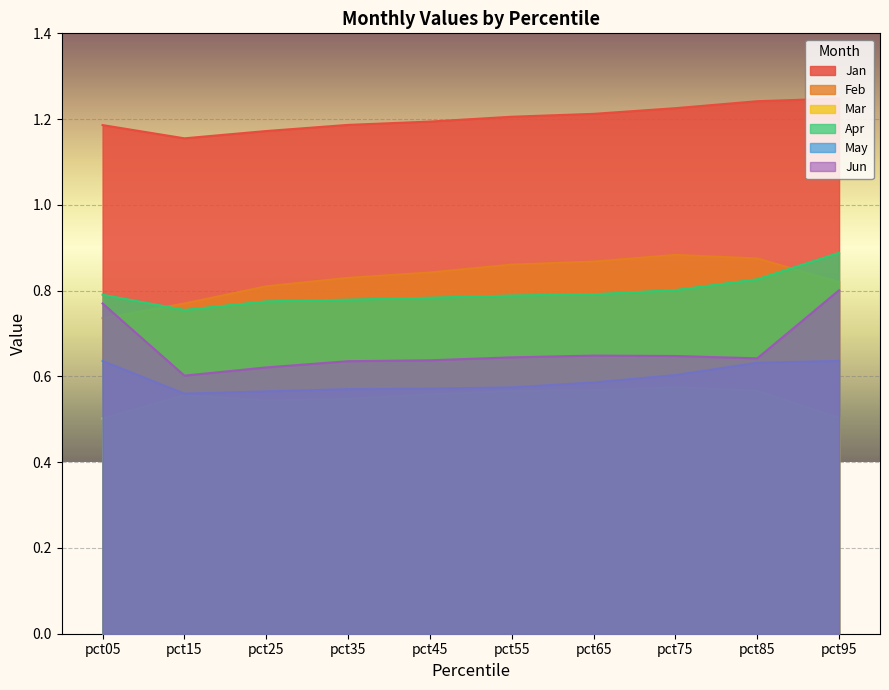

True or false: May and Feb cross at least once.

False